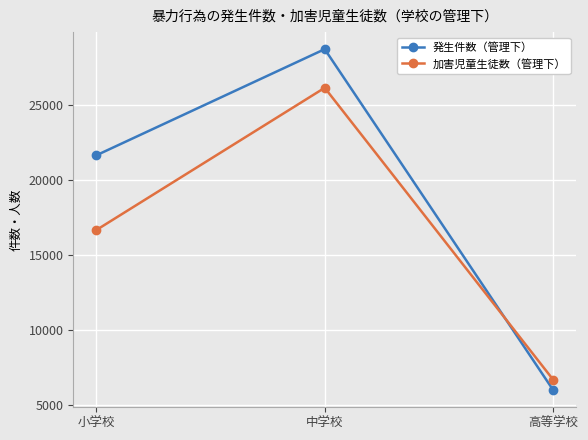

At which label is 発生件数（管理下） closest to 17327?

小学校